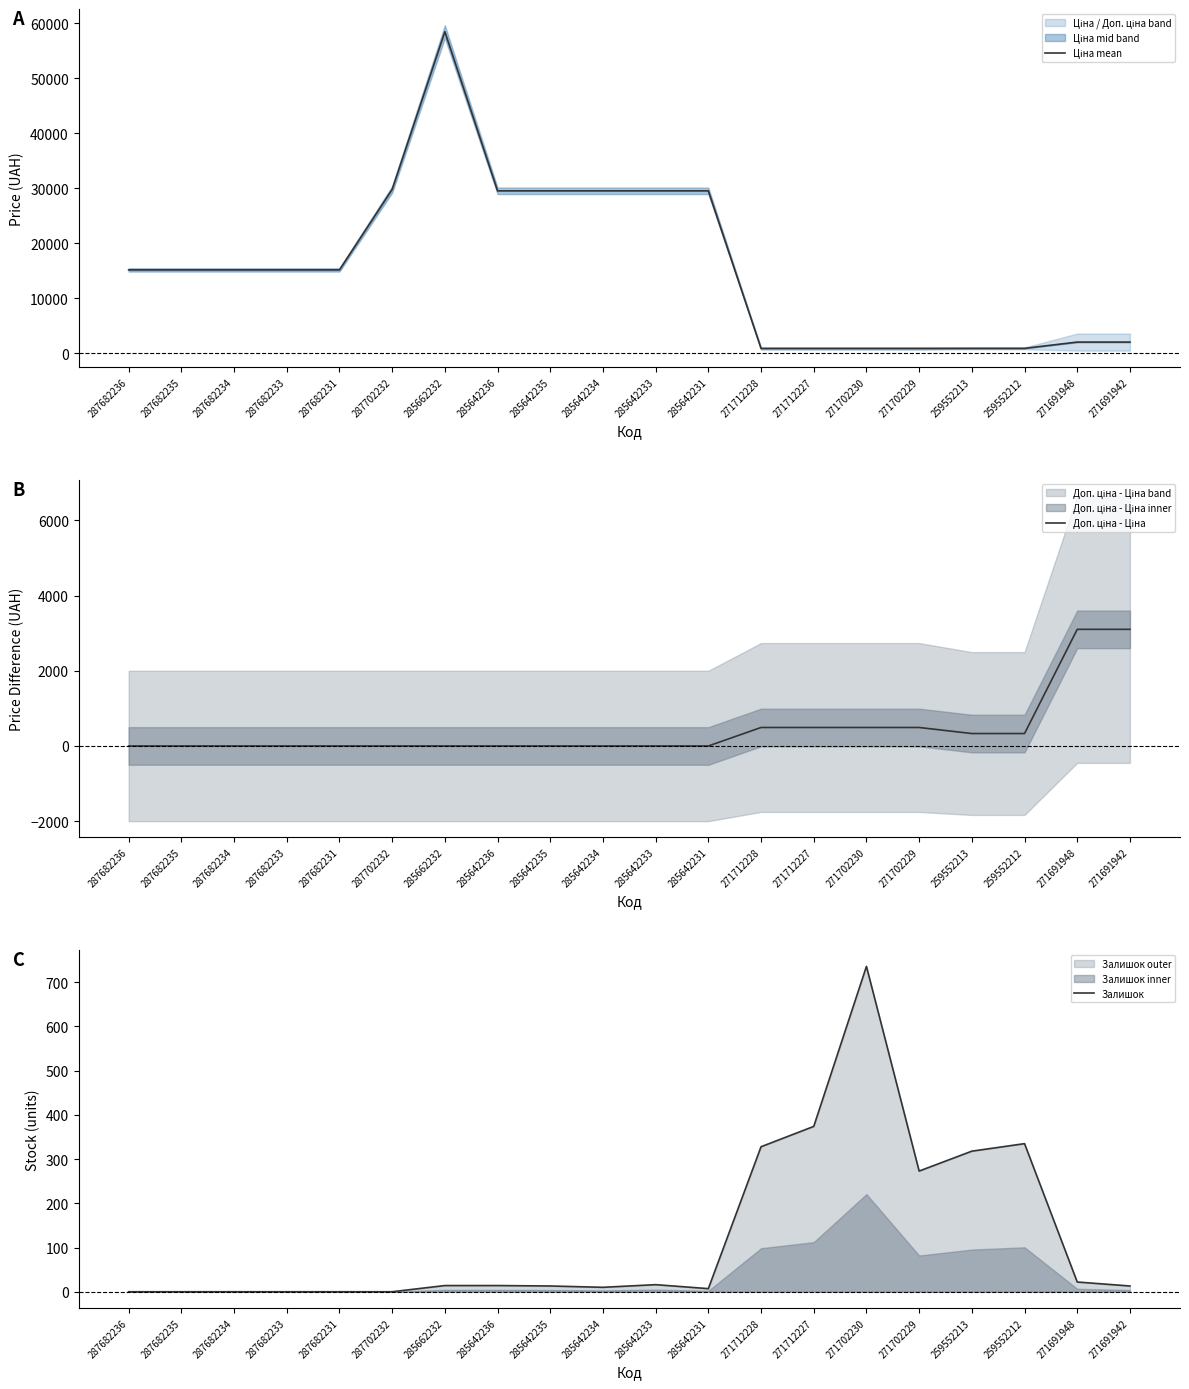

True or false: Залишок has more than 2 interior local peaks.

True